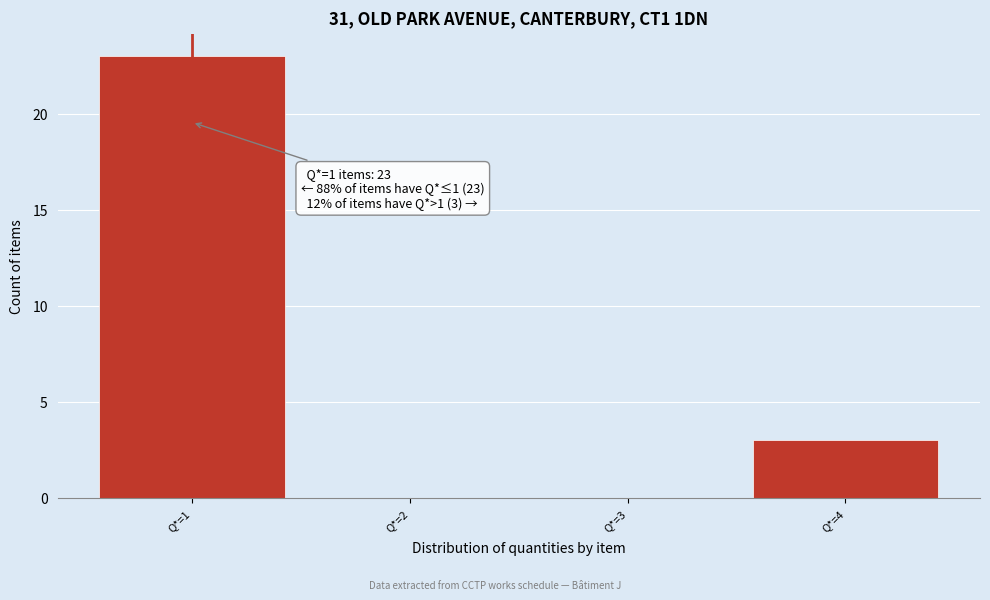

Which range on the x-axis has the tallest bar?

0.5 to 1.5